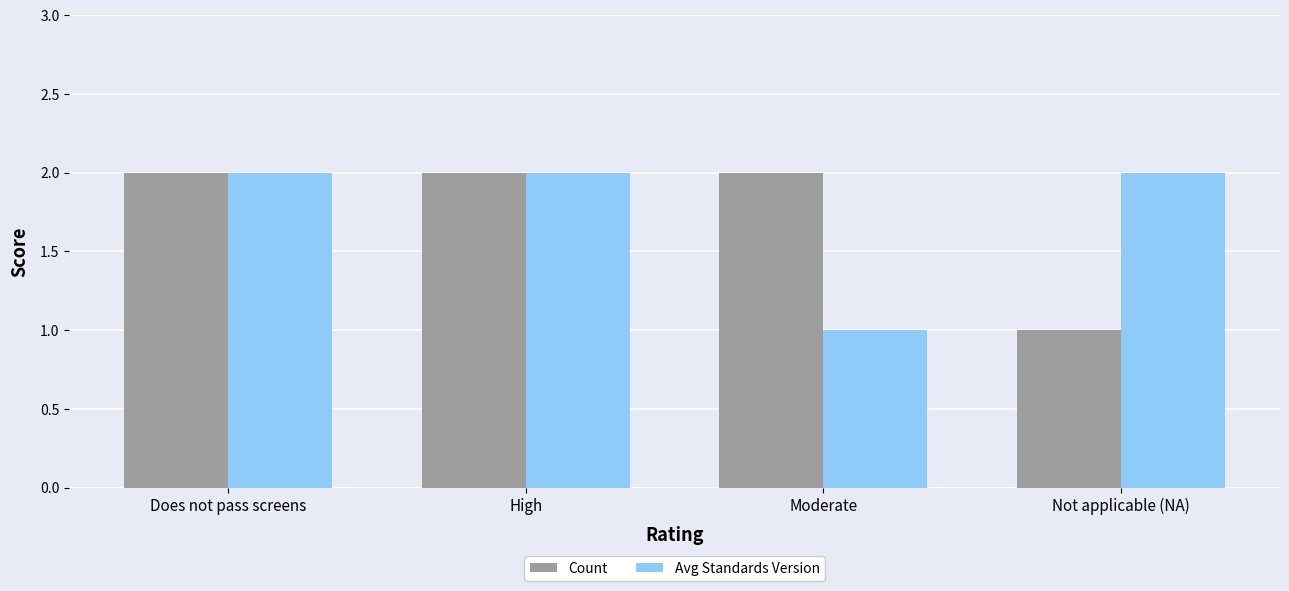

What are all the series names shown in the legend?

Count, Avg Standards Version